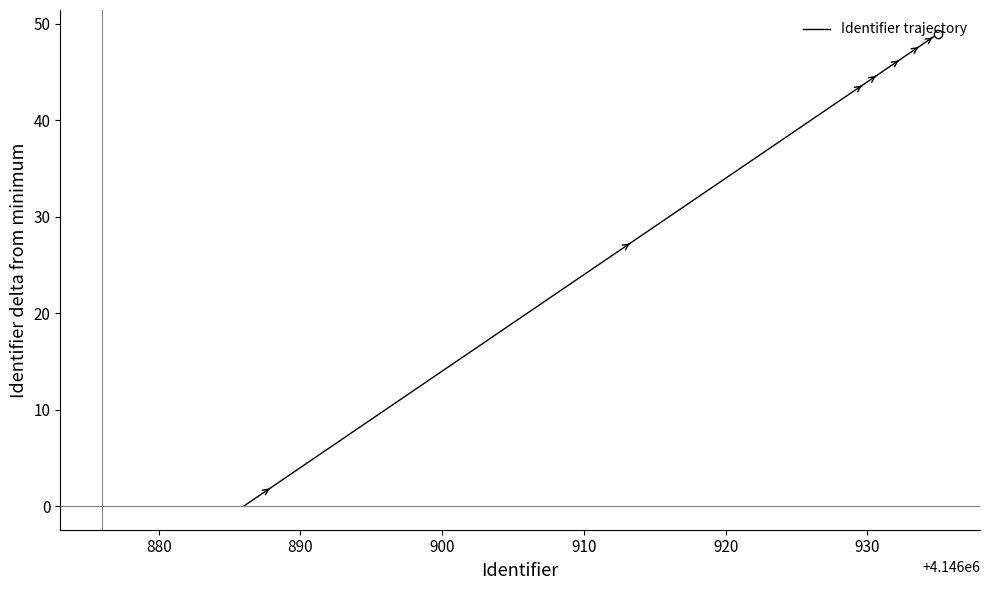

True or false: the data has more than 2 interior local peaks.

False